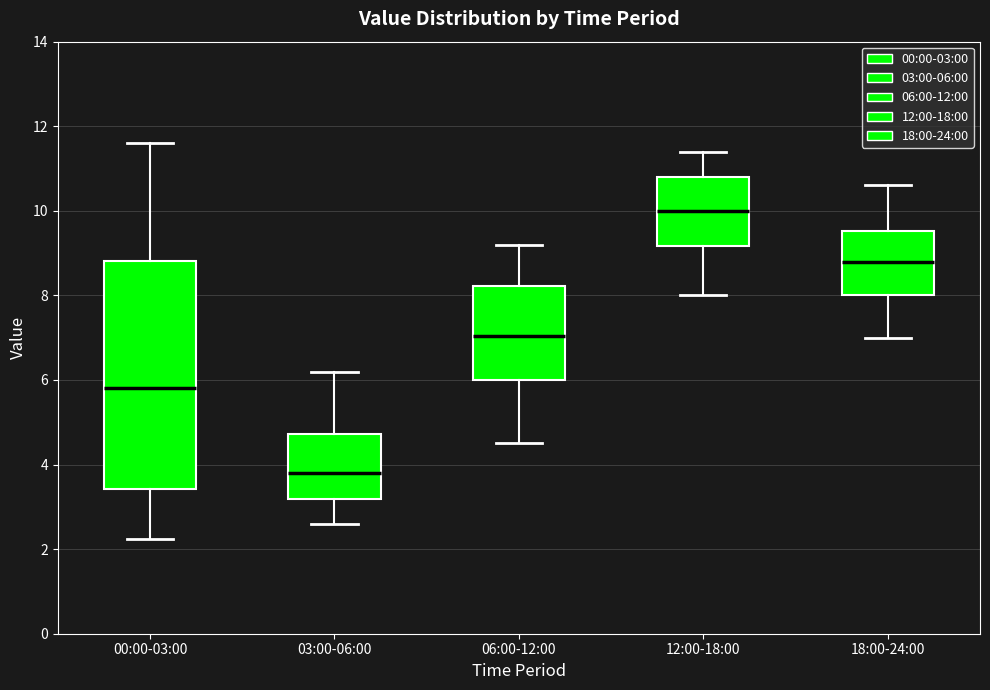

Which box has the highest median line?

12:00-18:00